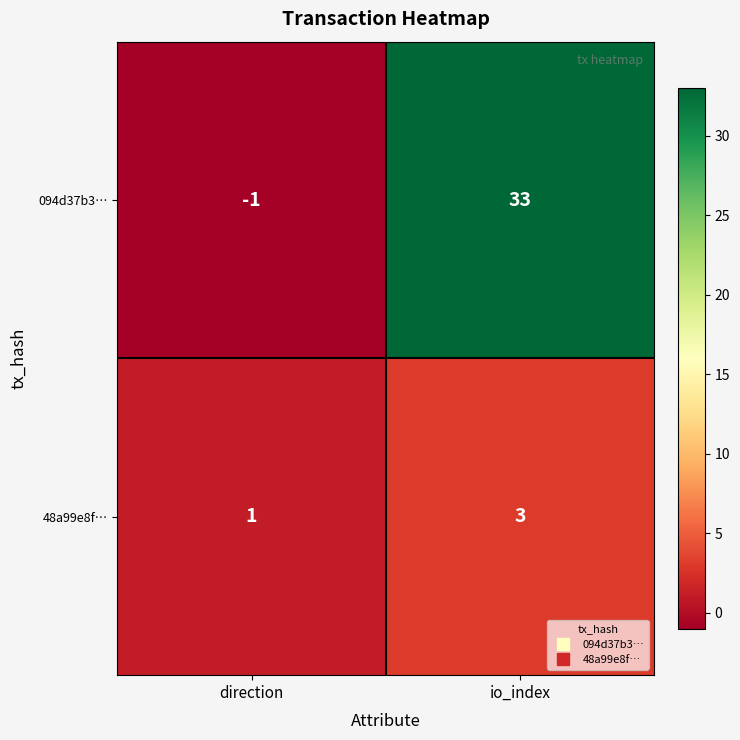

What is the sum of the 48a99e8f… values at io_index and direction?

4